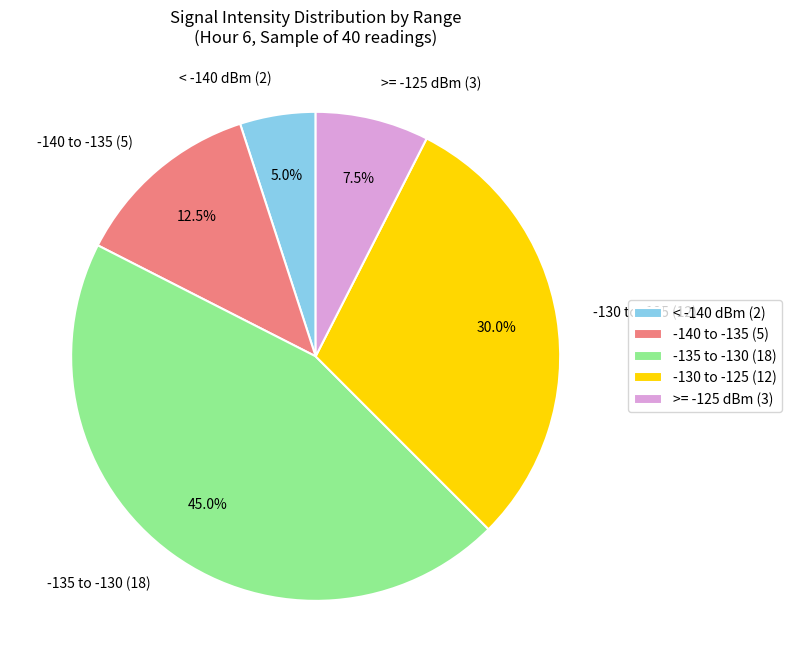

Rank the categories by value from lowest to highest.

< -140 dBm (2), >= -125 dBm (3), -140 to -135 (5), -130 to -125 (12), -135 to -130 (18)